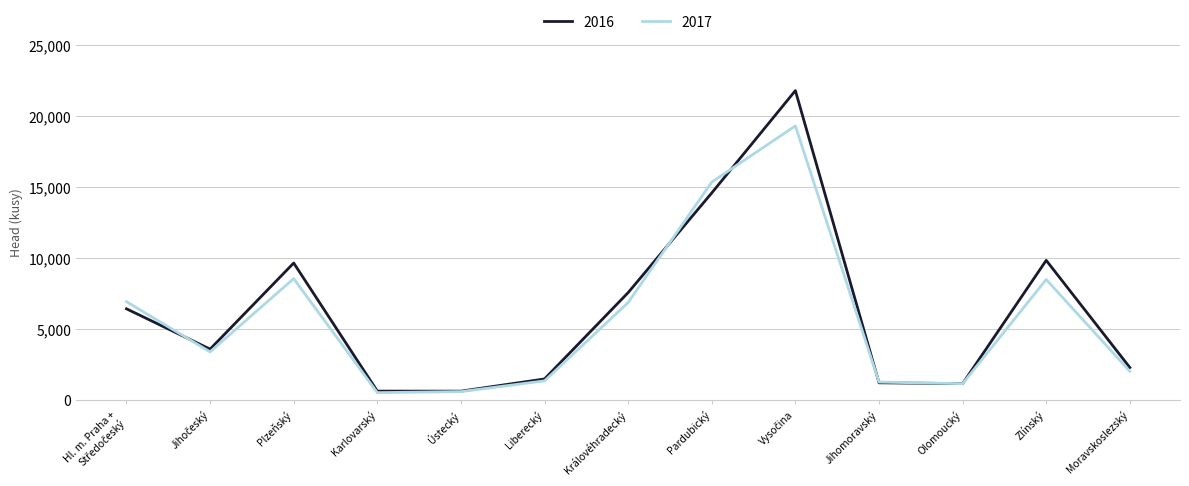

Which series has the largest range (max minus min)?

2016